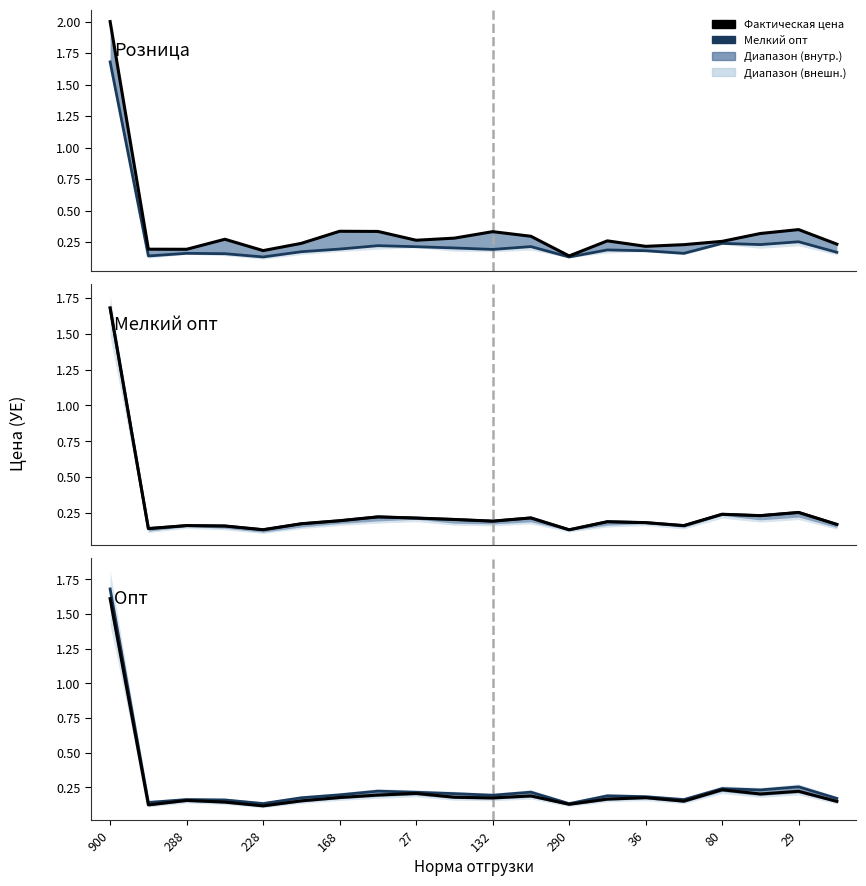

True or false: Розница and Мелкий опт intersect in this chart.

False